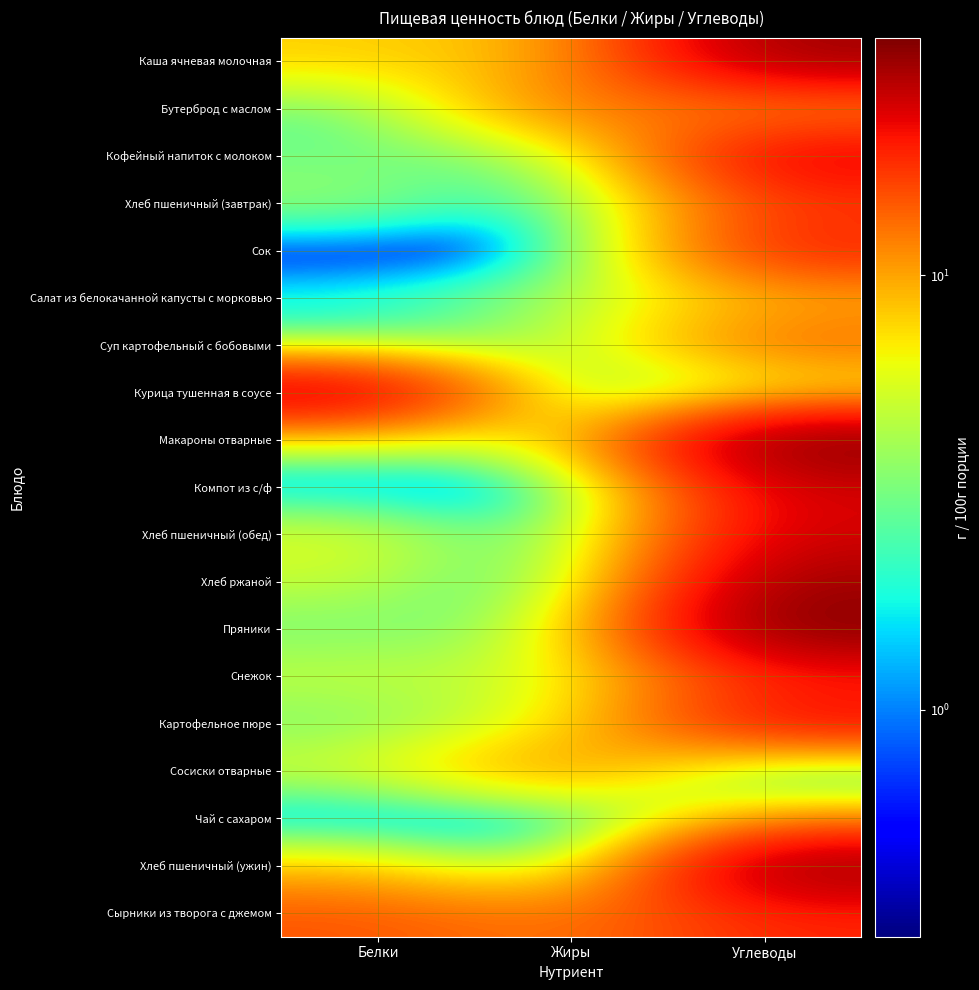

What is the difference between the highest and lowest values at Углеводы?

35.2